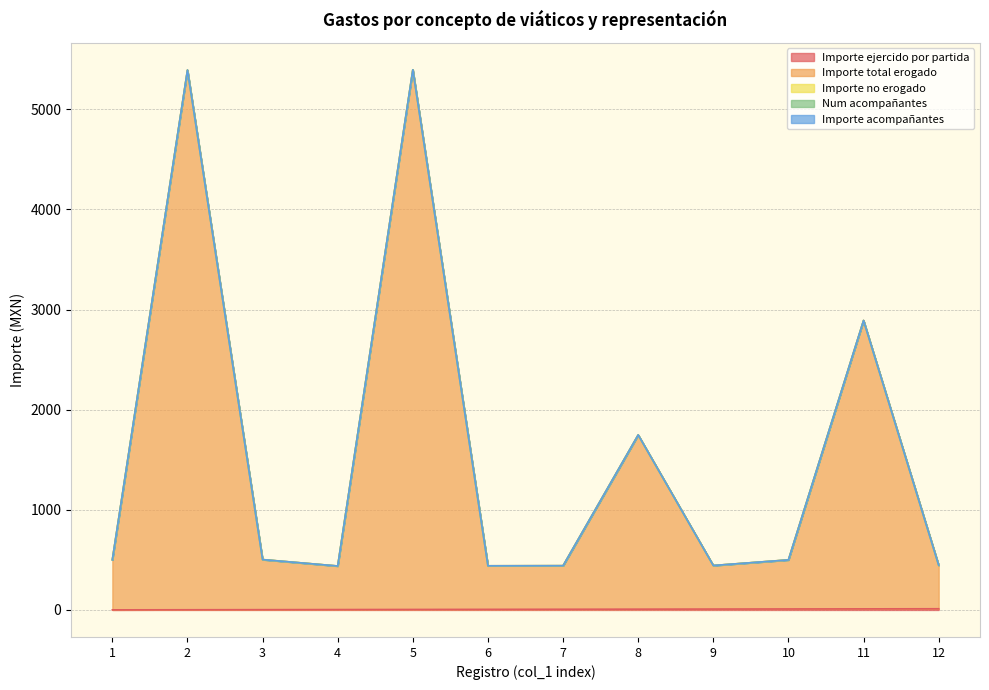

List the labels in order of Num acompañantes value, largest first.

1, 2, 3, 4, 5, 6, 7, 8, 9, 10, 11, 12